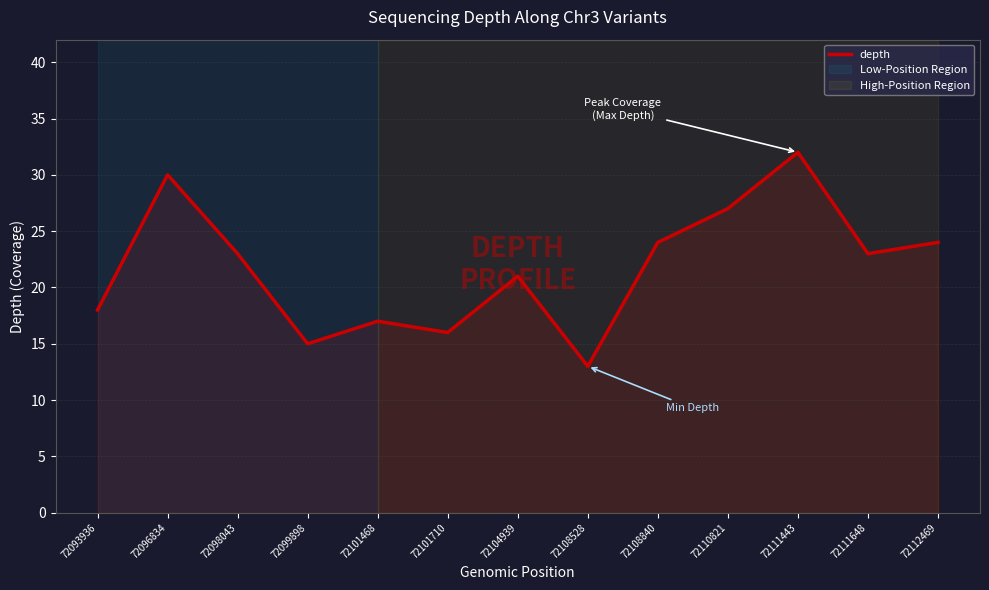

How many interior local valleys (lower than both neighbors) does the data have?

4